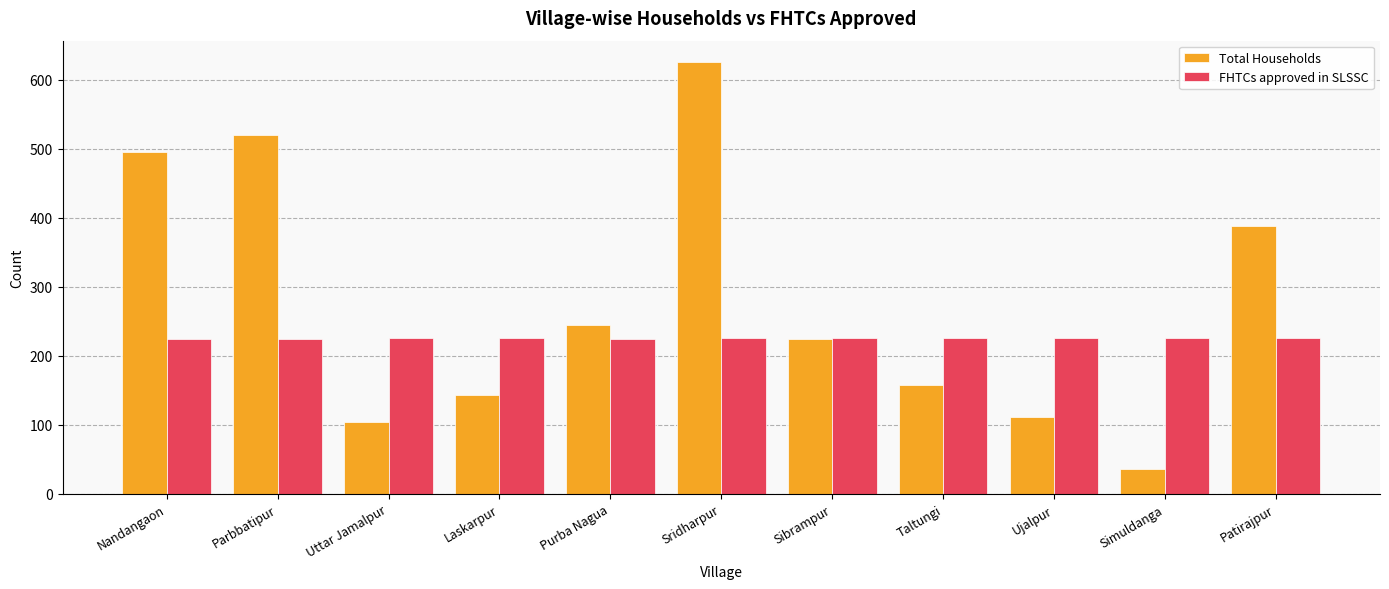

At which category does the chart reach its peak across all series?

Sridharpur